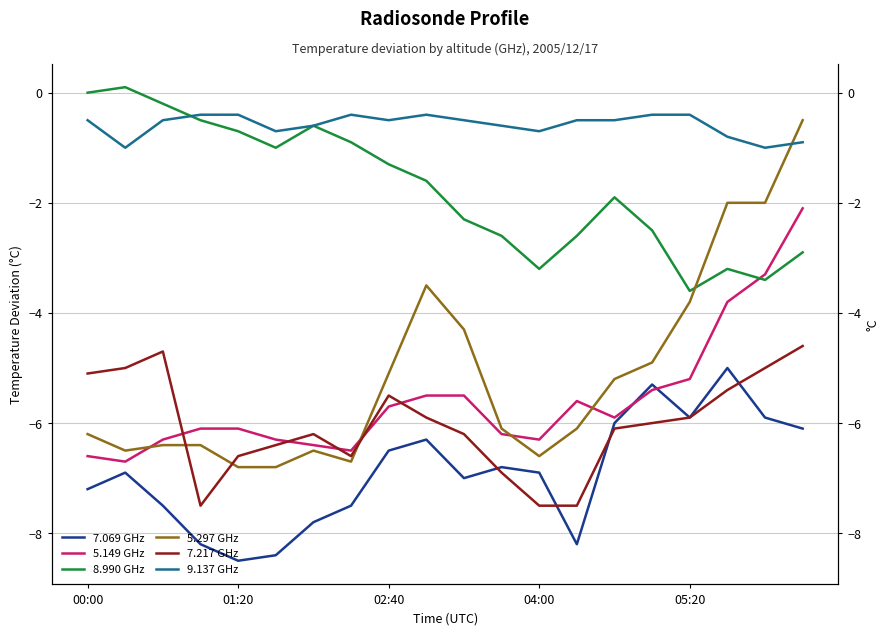

What are all the series names shown in the legend?

7.069 GHz, 5.149 GHz, 8.990 GHz, 5.297 GHz, 7.217 GHz, 9.137 GHz